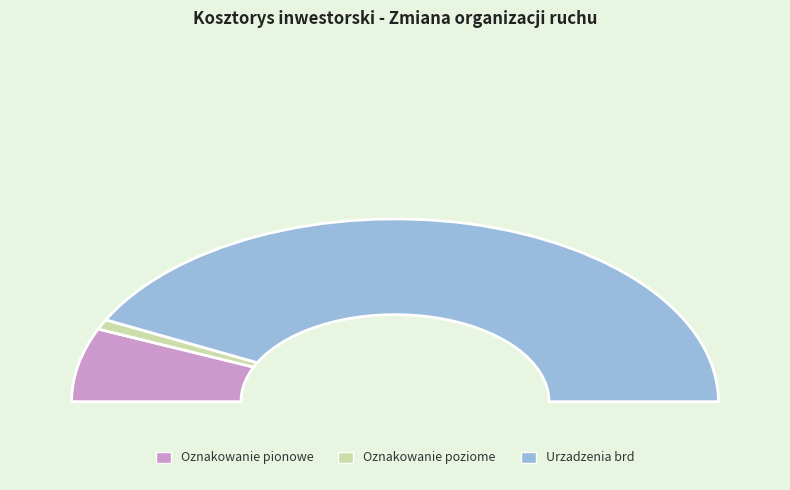

How many slices are in this pie chart?

3